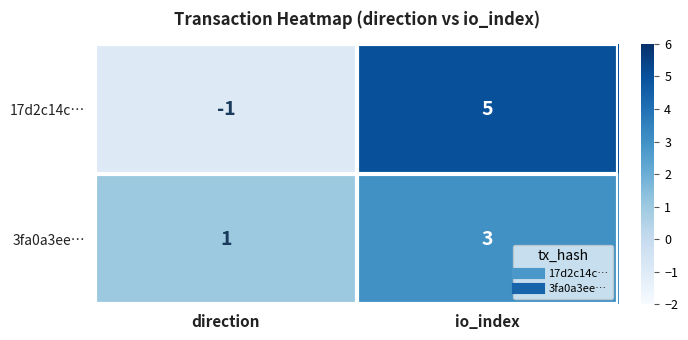

What is the sum of the 3fa0a3ee… values at direction and io_index?

4